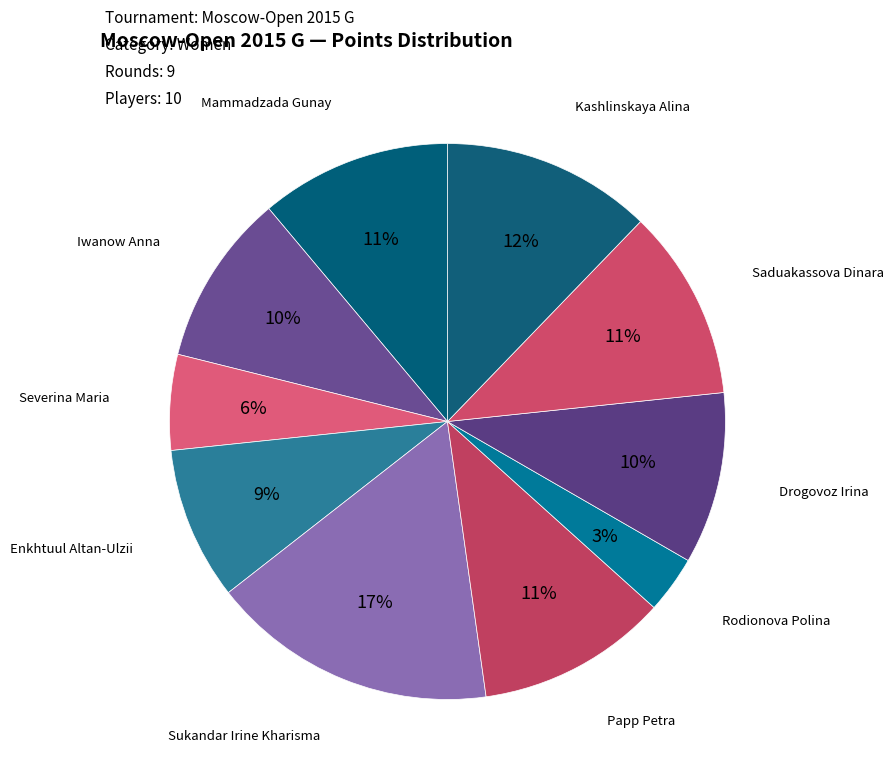

Count the number of slices in the pie.

10